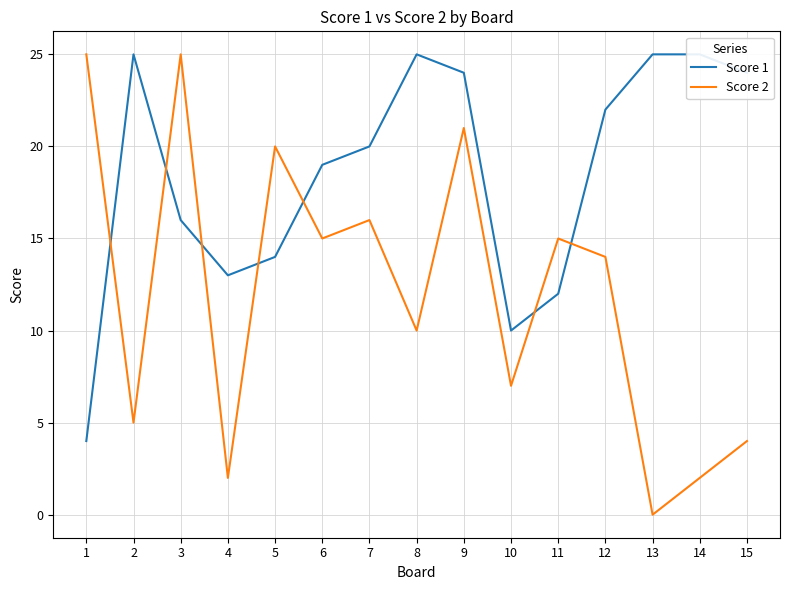

Is the value of Score 2 at 8 greater than the value of Score 1 at 7?

No